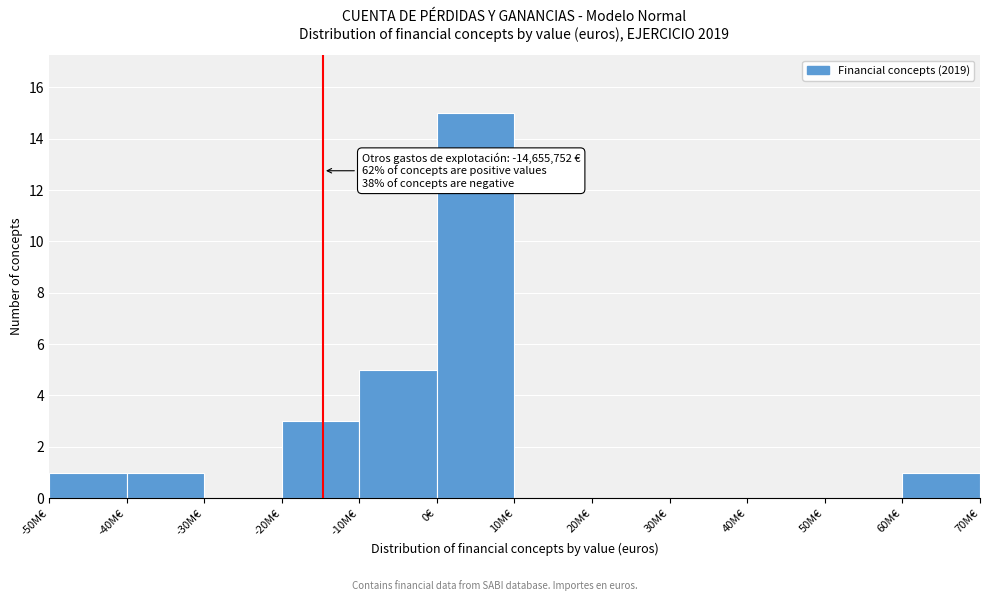

Reading right to left, what are all the values shown in this chart?

60M€=1	50M€=0	40M€=0	30M€=0	20M€=0	10M€=0	0€=15	-10M€=5	-20M€=3	-30M€=0	-40M€=1	-50M€=1